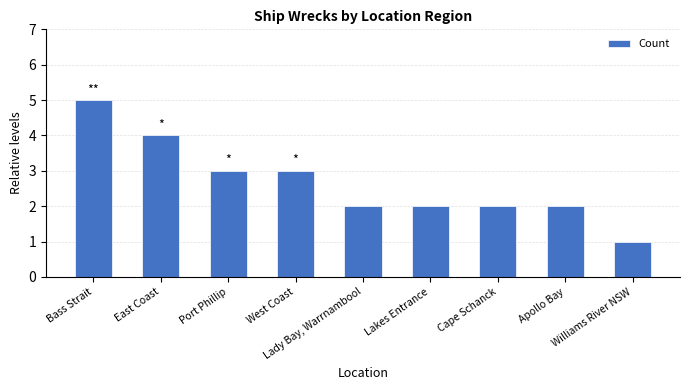

Which label corresponds to the largest value in the chart?

Bass Strait